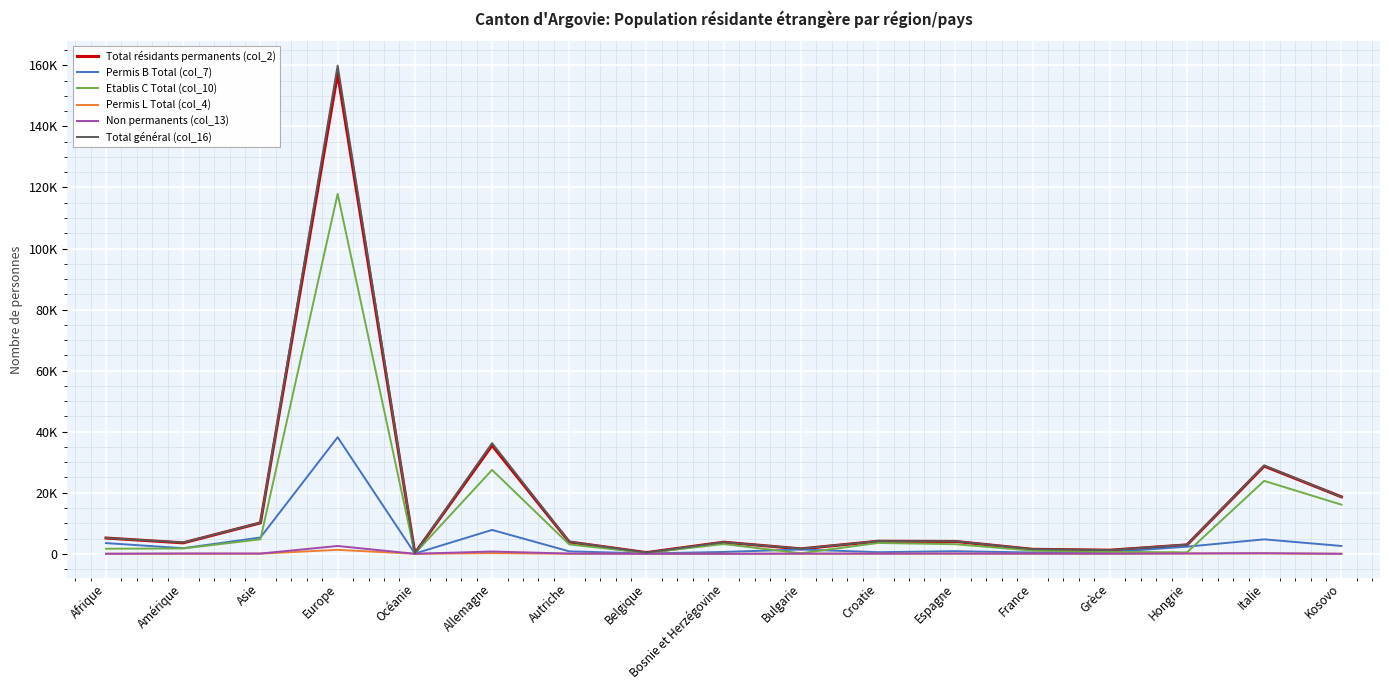

What is the label of the 9th point from the left?

Bosnie et Herzégovine